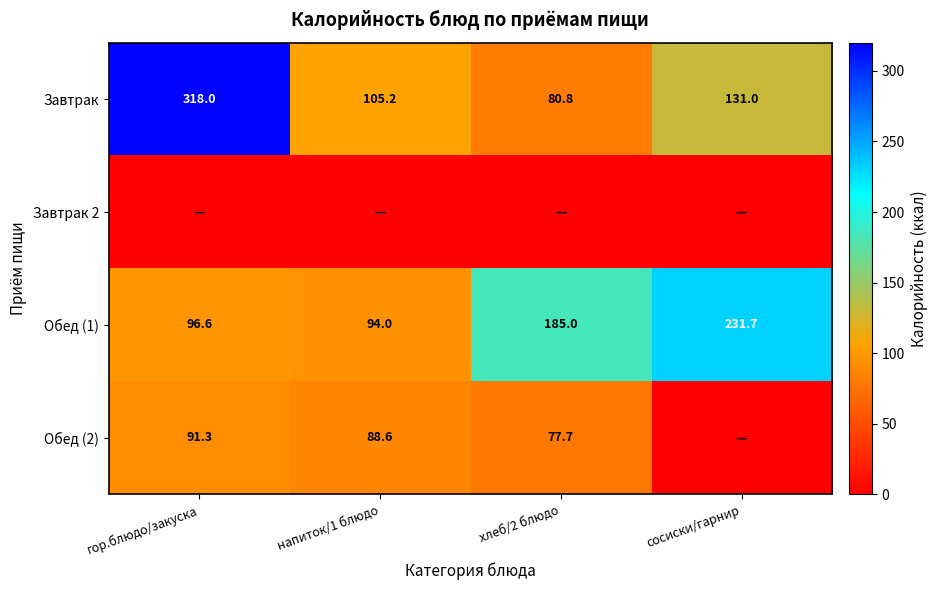

What is the average value of the Обед (1) series?

151.8